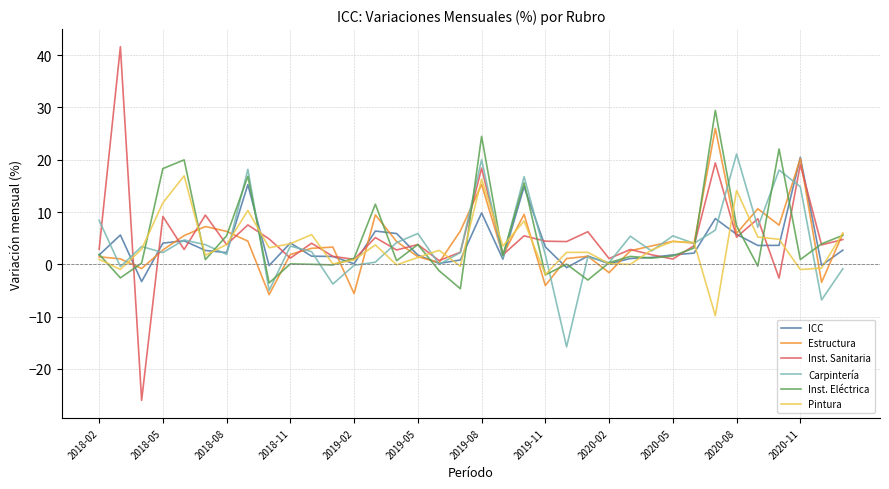

Which series has the largest range (max minus min)?

Inst. Sanitaria